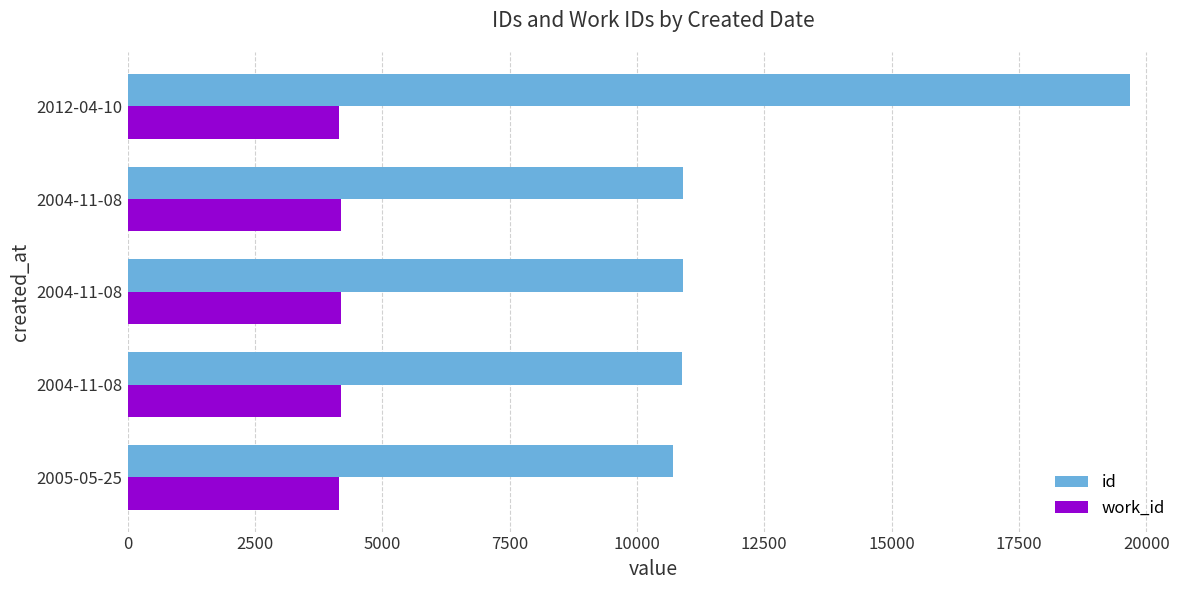

What is the minimum value shown in the chart?

4155